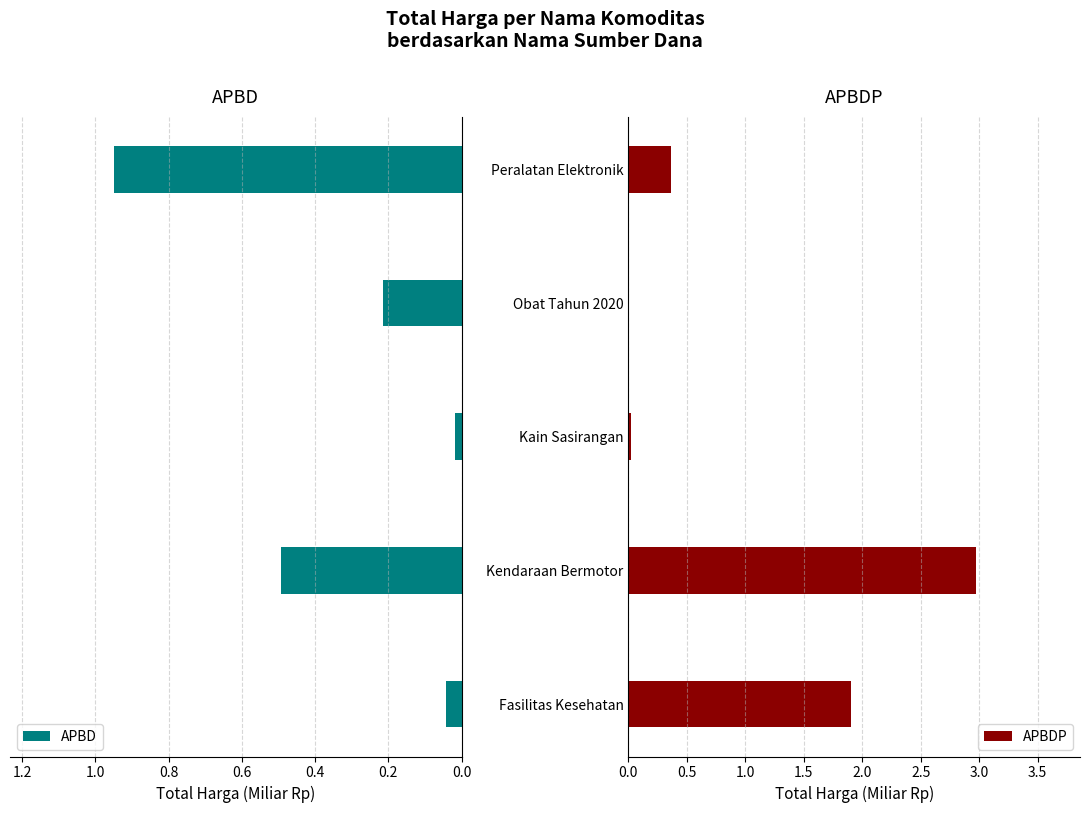

Reading right to left, list all the values displayed in this chart.

APBD: 0.9	0.2	0.0	0.5	0.0
APBDP: 0.4	0.0	0.0	3.0	1.9